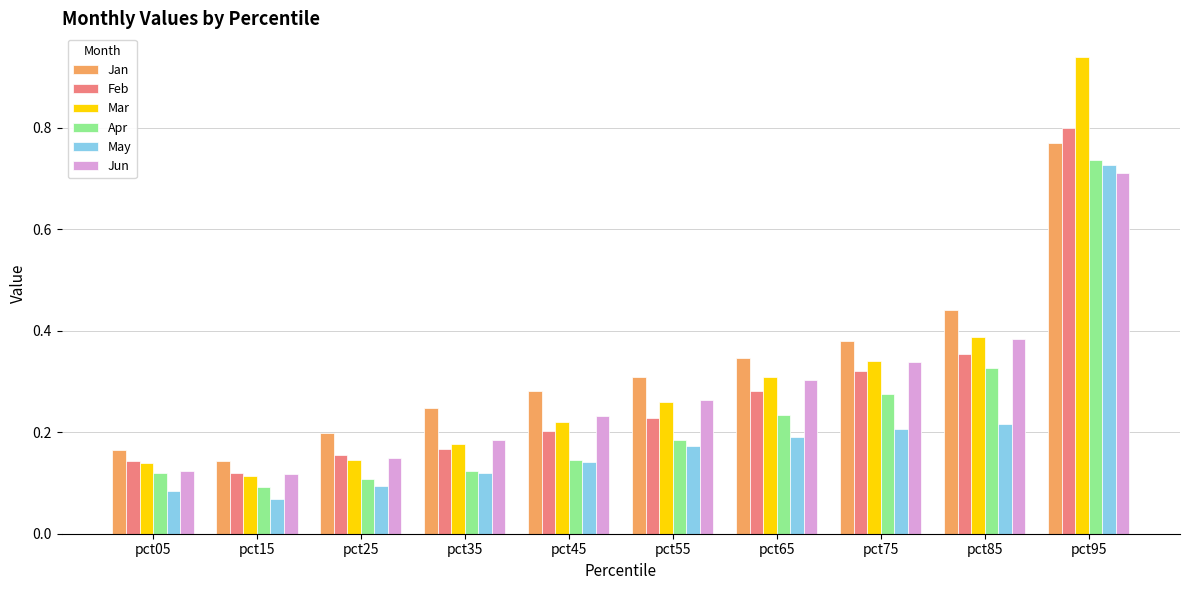

Count the Jun values in the range 0 to 1.

10